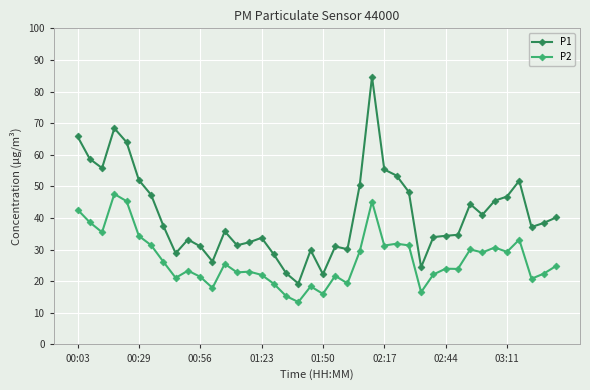

Rank the series by their maximum value, from highest to lowest.

P1, P2